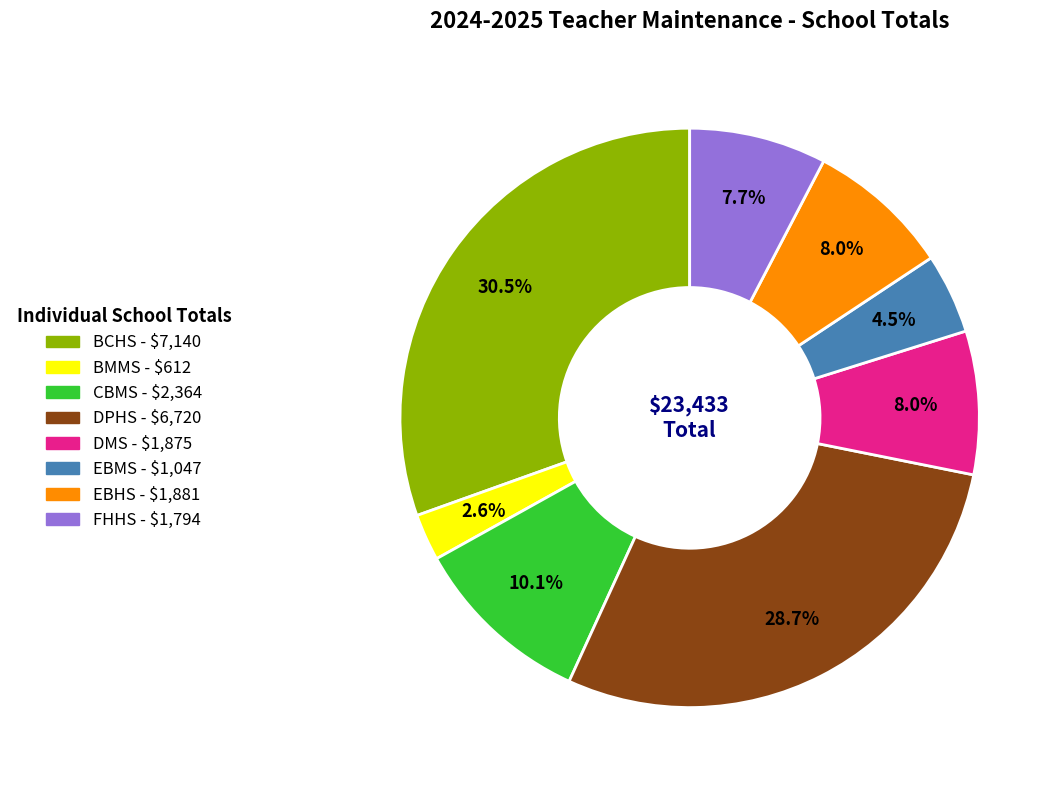

How much of the chart is everything except FHHS?

92.3%